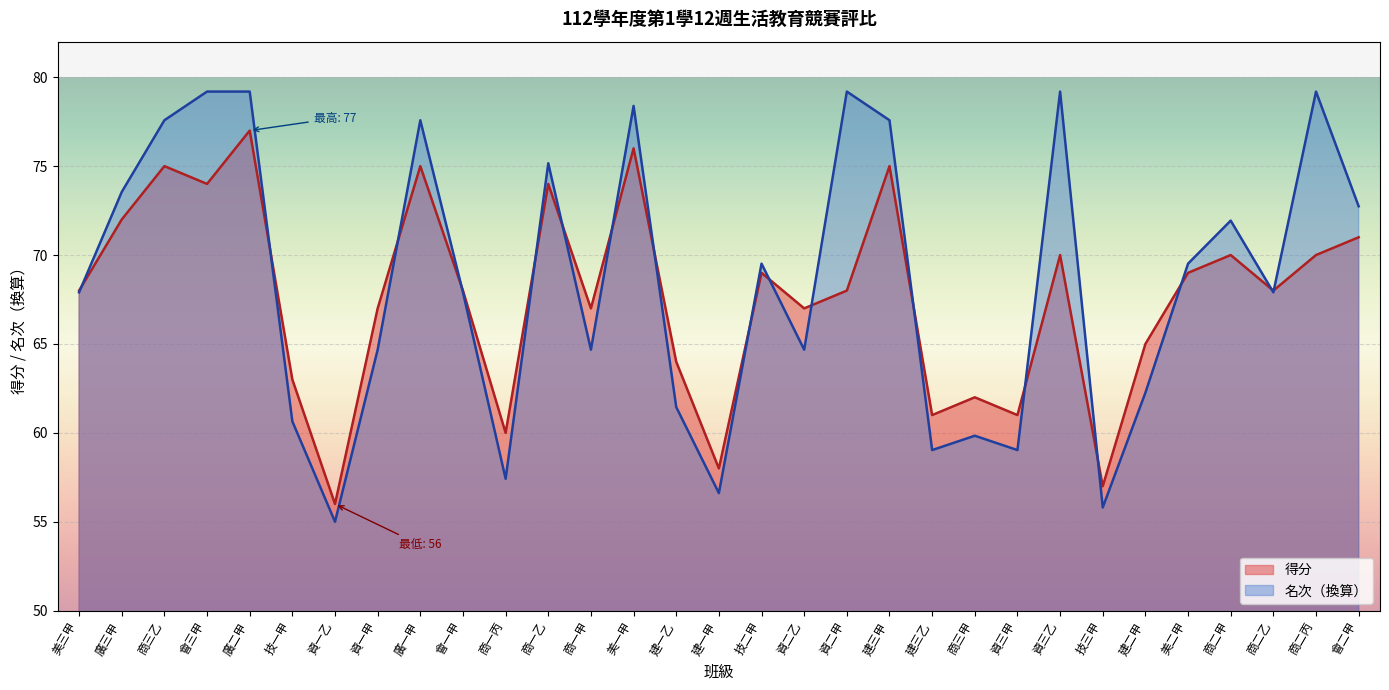

Rank the series by their average value, from lowest to highest.

得分, 名次（換算）